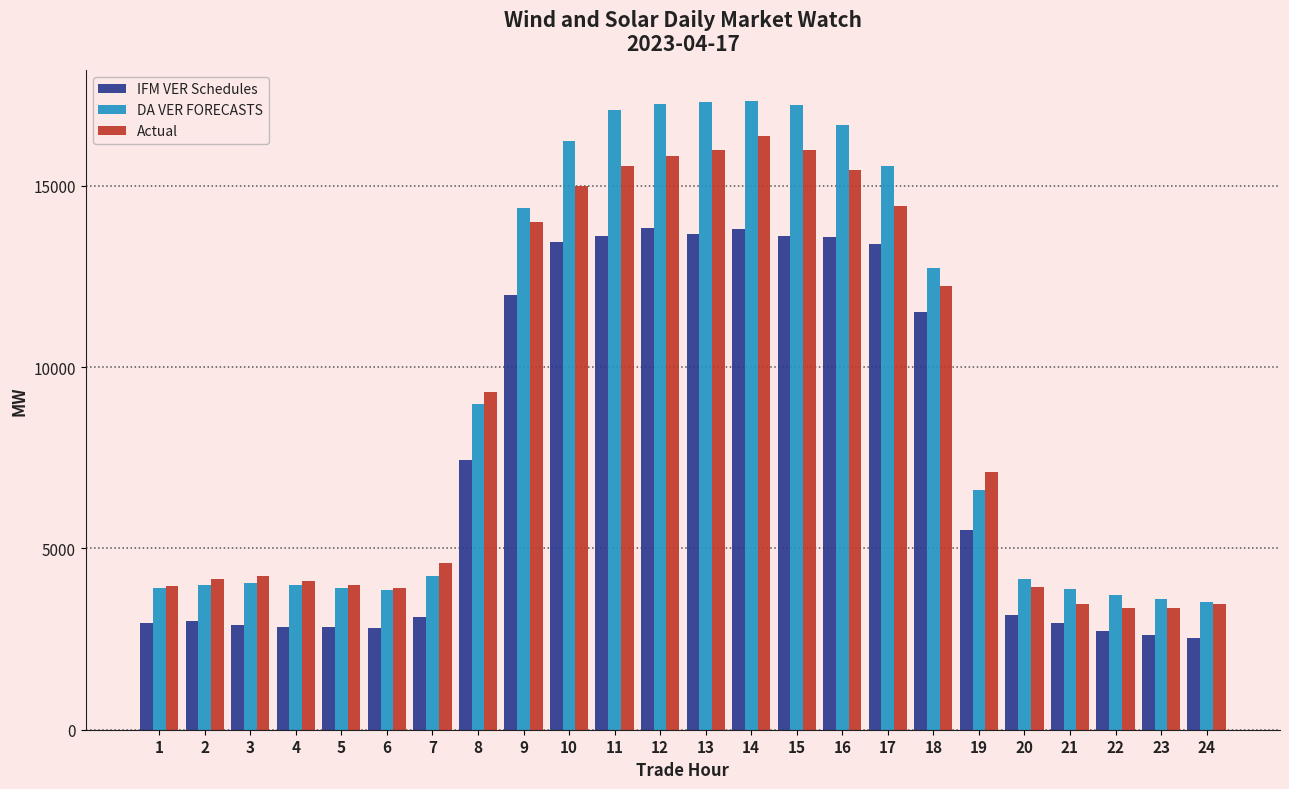

Is it true that DA VER FORECASTS equals 6618.6 at 19?

True